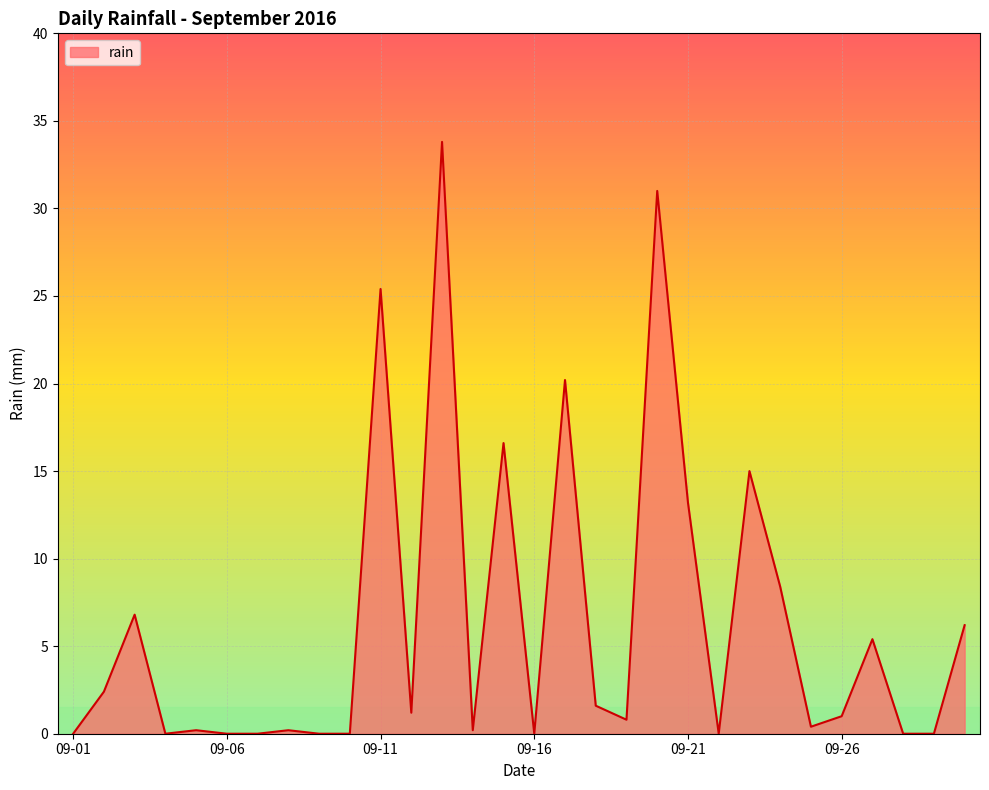

What is the maximum value shown in the chart?

33.8